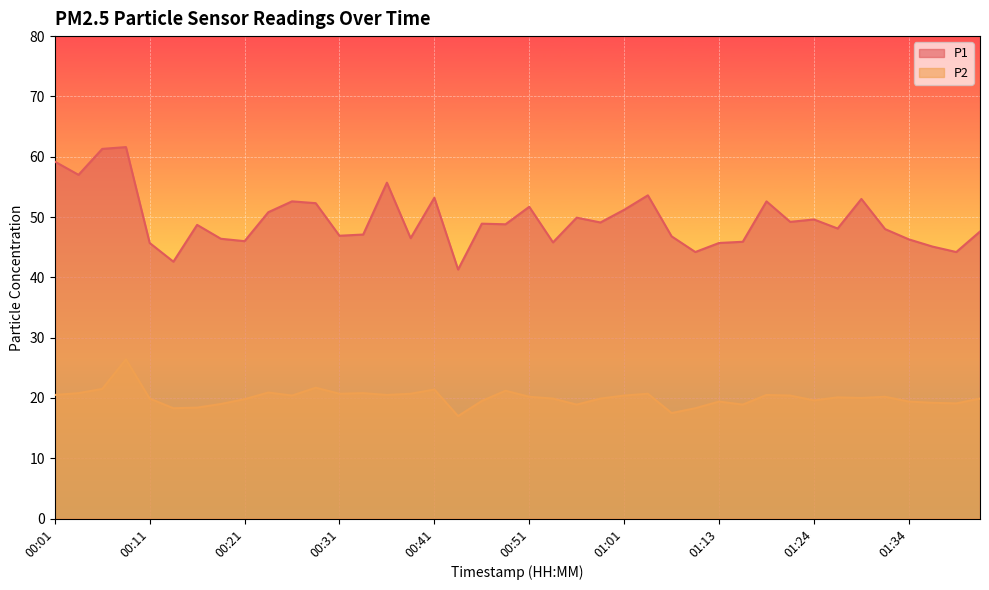

At which label does P2 first exceed 20?

00:01